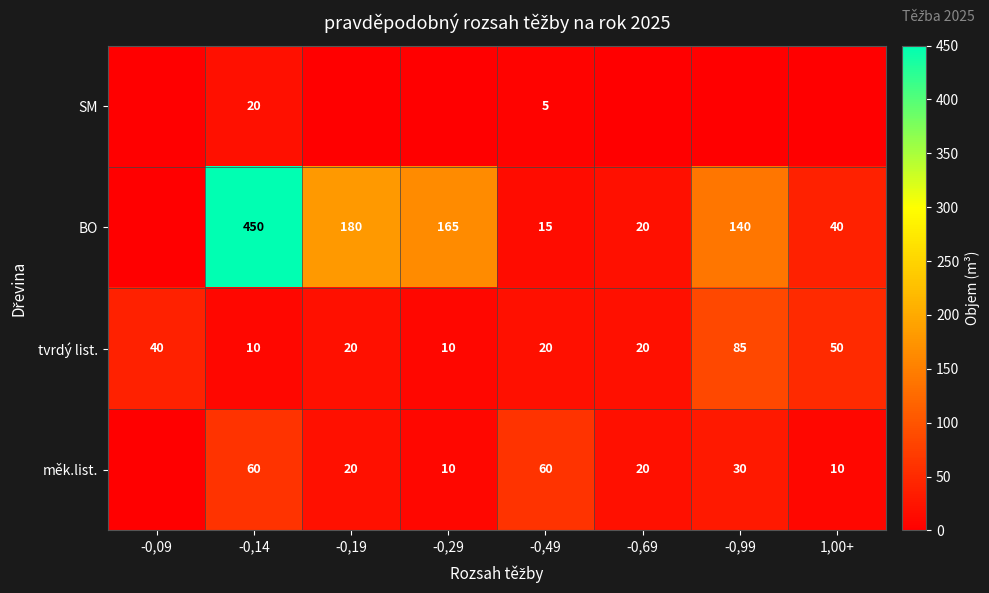

What is the spread (max minus min) of values at -0,49?

55